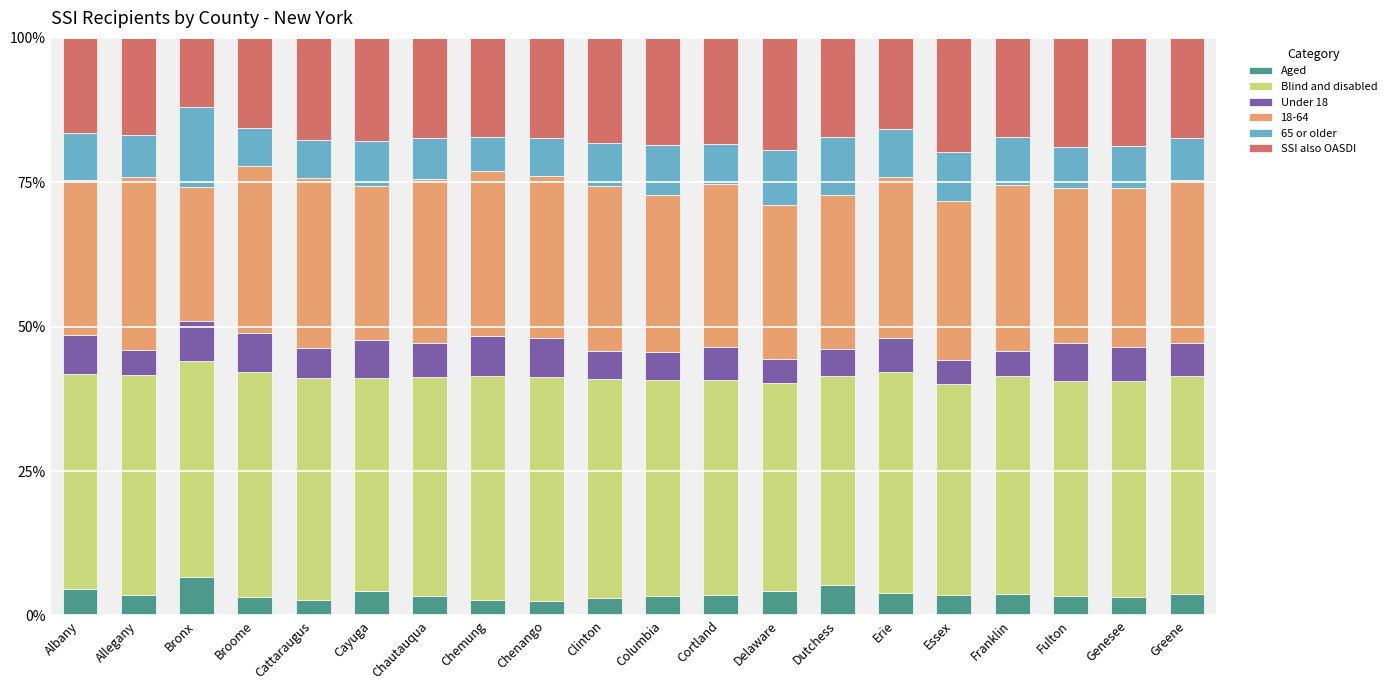

What is the average value of the Aged series?

3.7